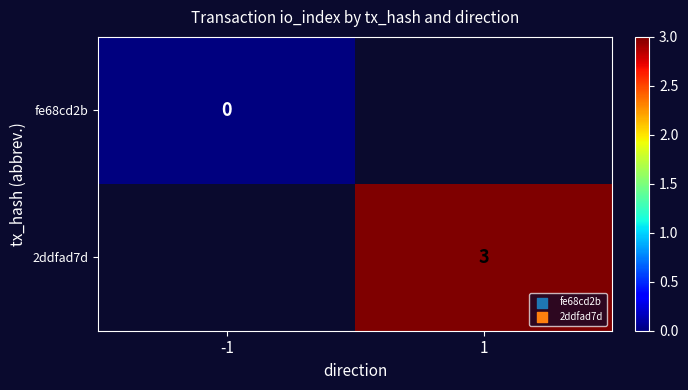

How many series are shown in this chart?

2